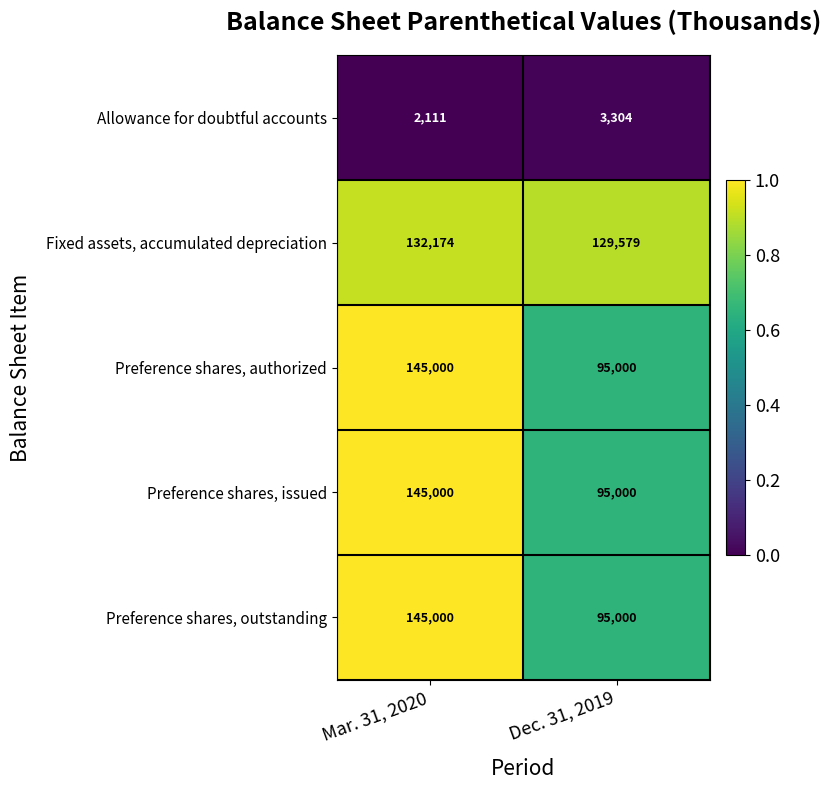

Which category has the highest value in the Preference shares, outstanding series?

Mar. 31, 2020